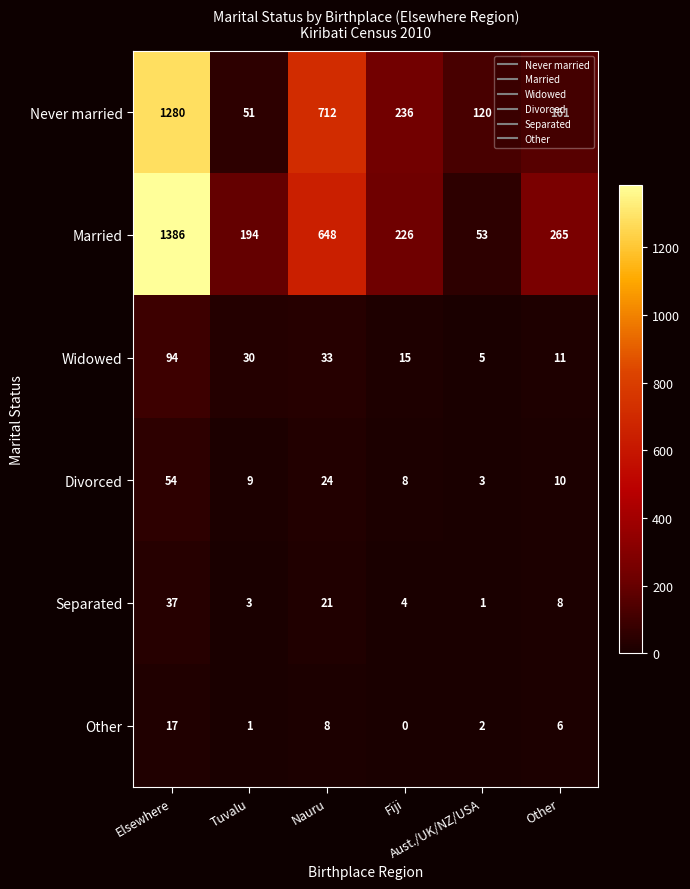

What is the sum of all Widowed values?

188